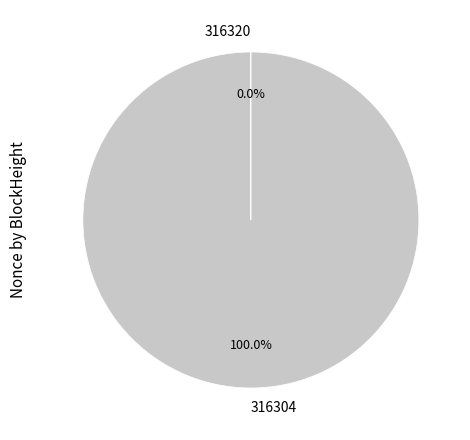

What is the majority slice?

316304